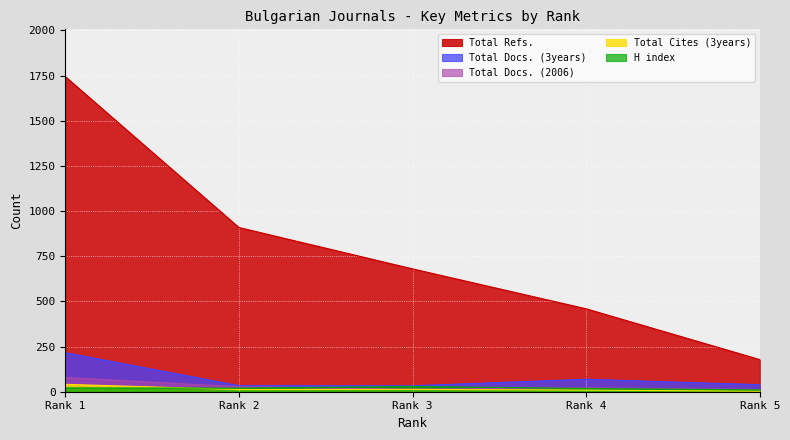

Which series has the largest total across all categories?

Total Refs.